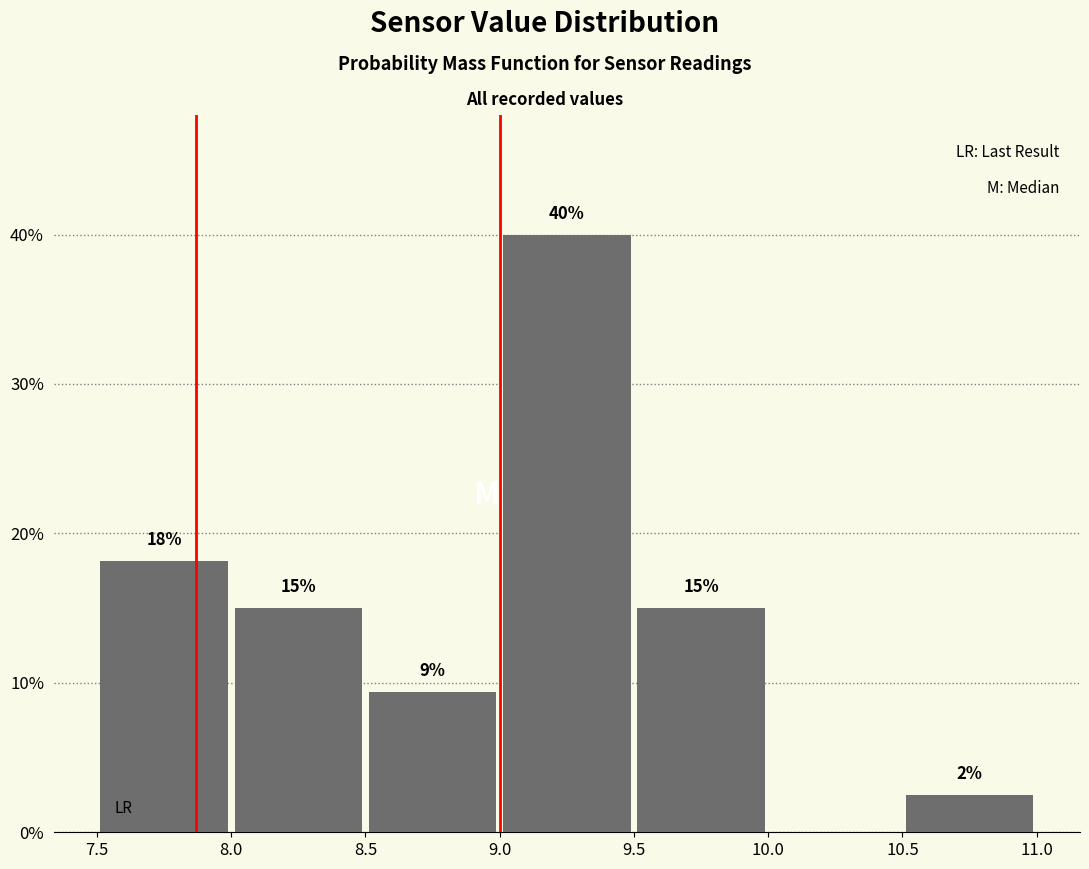

Over which range of the x-axis is the bar tallest?

9.0 to 9.5